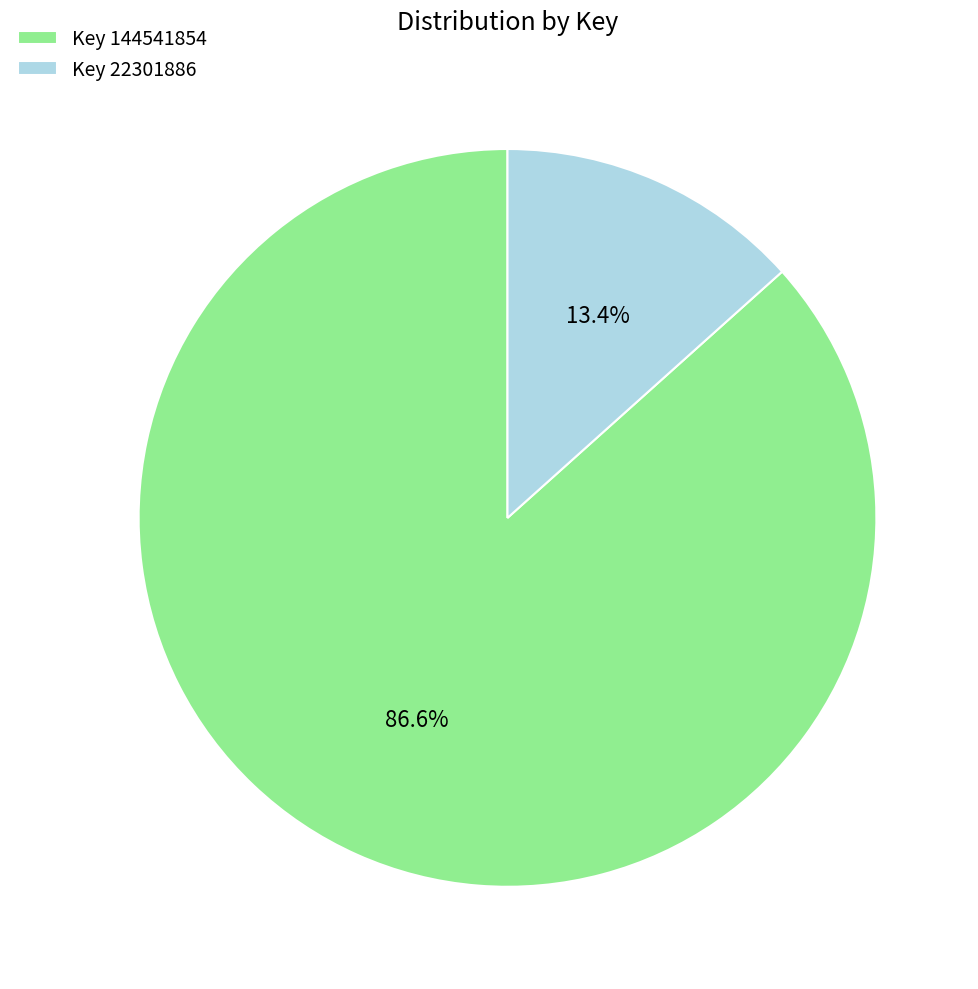

Which category has the smallest portion of the pie?

Key 22301886